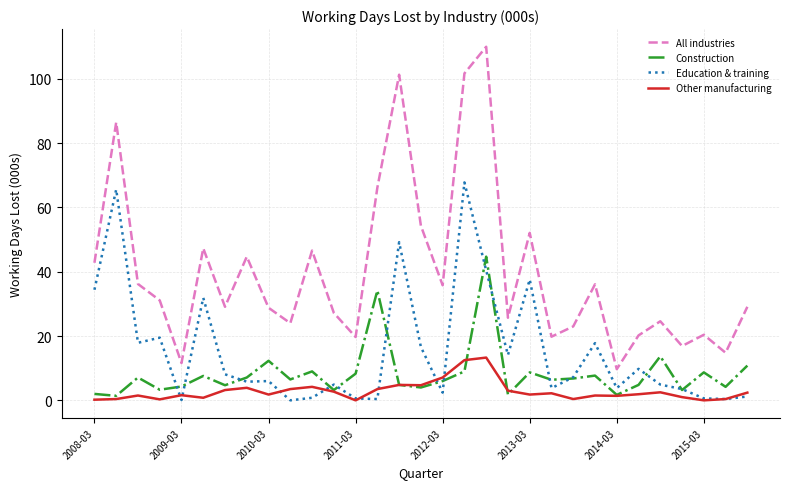

True or false: All industries and Construction cross at least once.

False